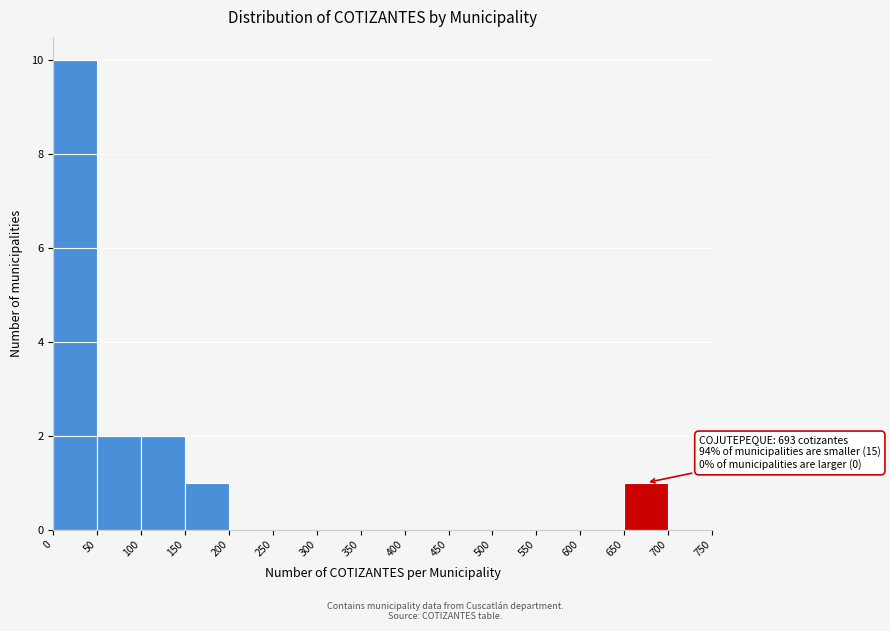

Which range on the x-axis has the tallest bar?

0 to 50